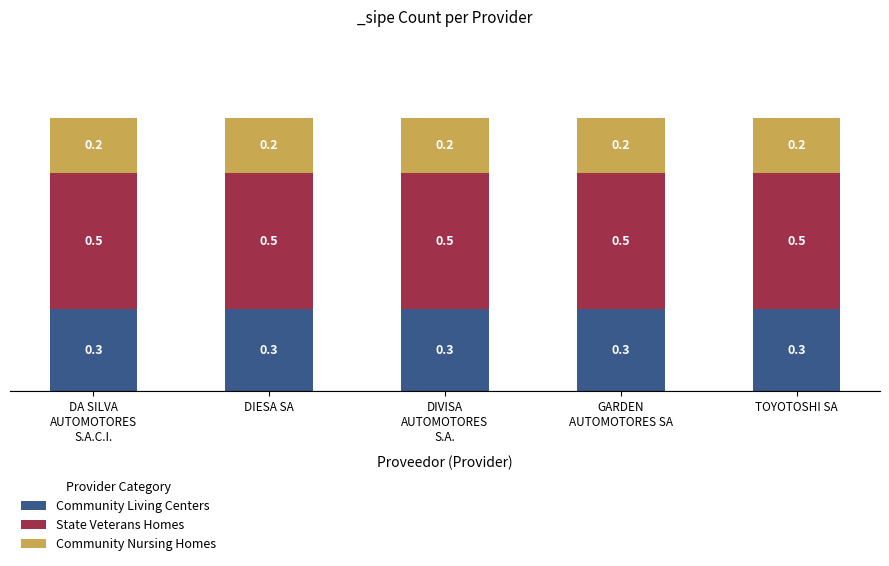

What is the sum of the Community Living Centers values at TOYOTOSHI SA and DIESA SA?

0.6